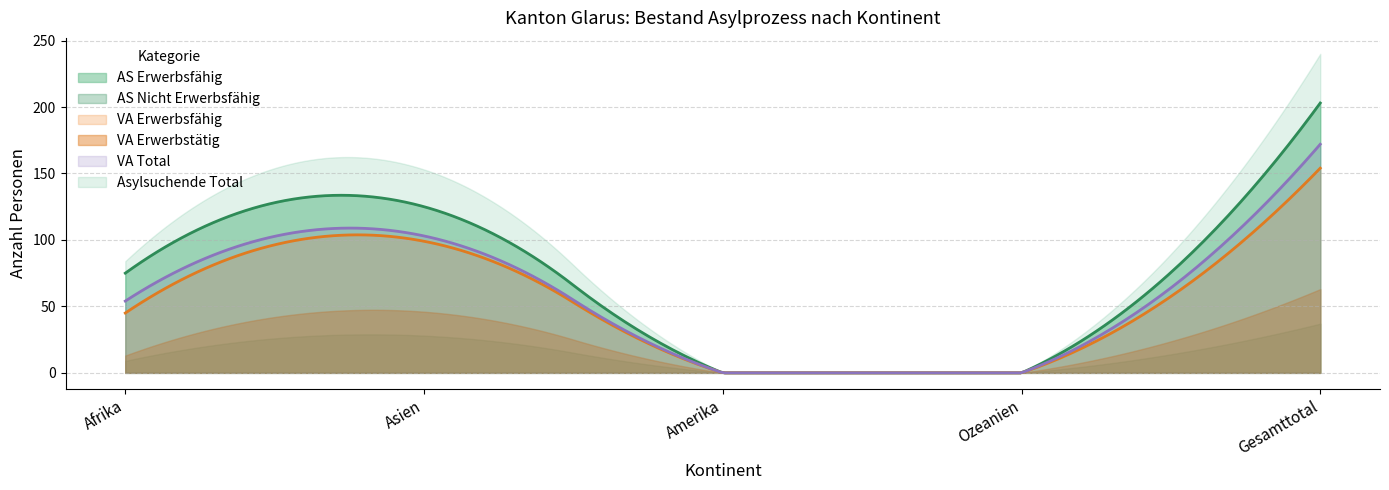

What position from the right is Asien?

4